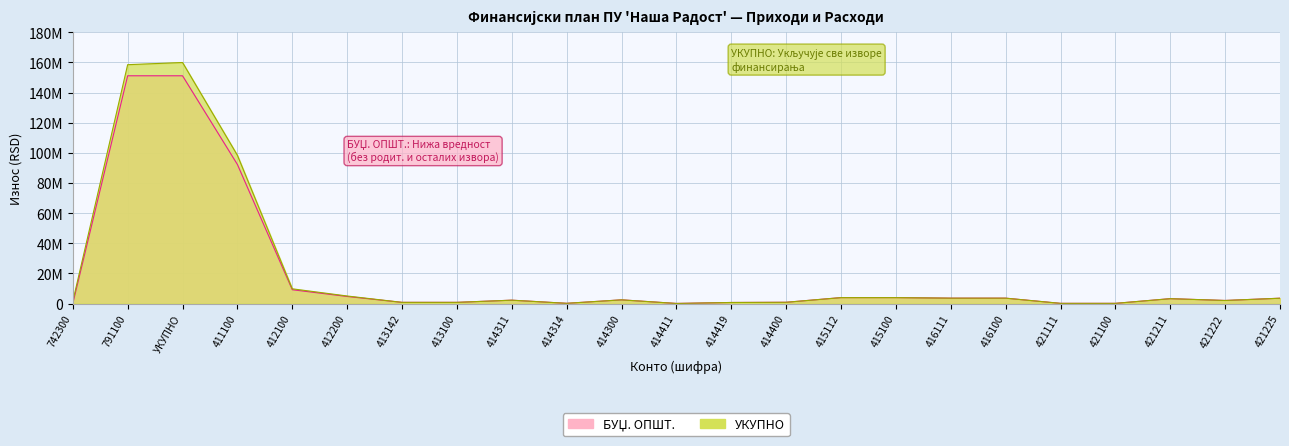

Which series has the largest total across all categories?

УКУПНО